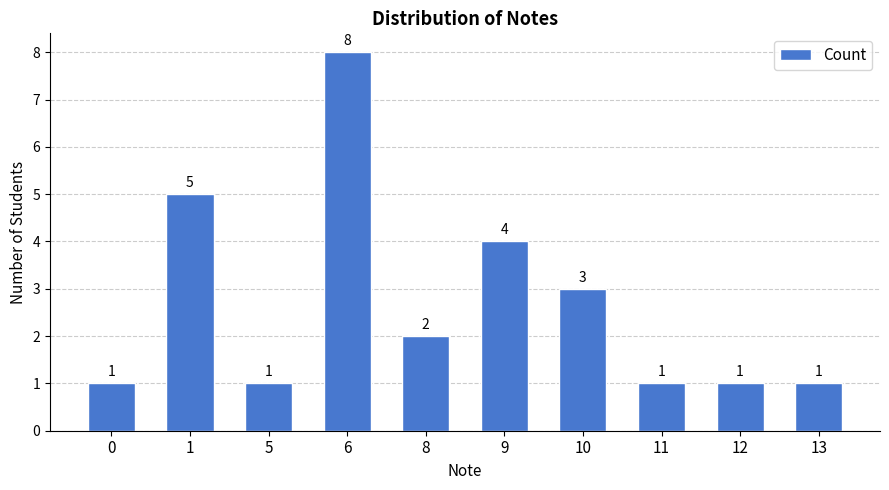

What is the value of the 4th bar from the left?

8